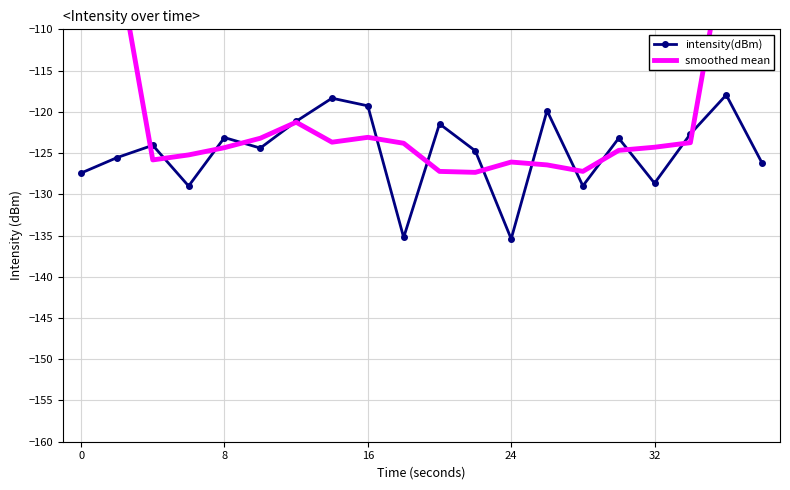

What are all the series names shown in the legend?

intensity(dBm), smoothed mean